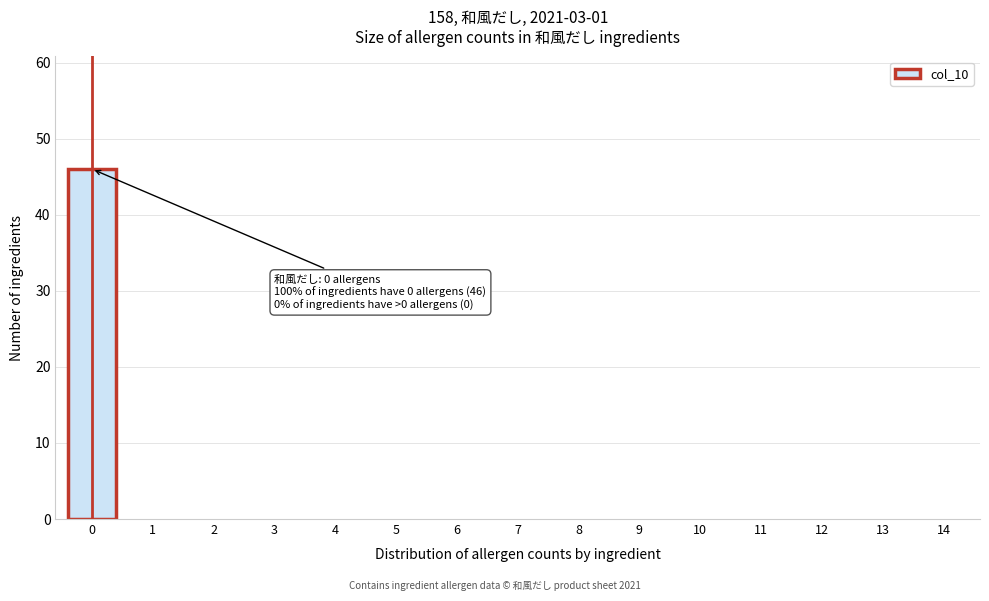

Reading left to right, extract all data points from this chart.

0=46	1=0	2=0	3=0	4=0	5=0	6=0	7=0	8=0	9=0	10=0	11=0	12=0	13=0	14=0